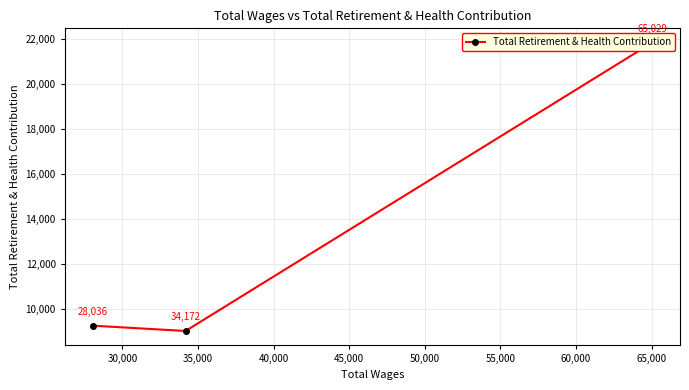

What is the maximum value shown in the chart?

21820